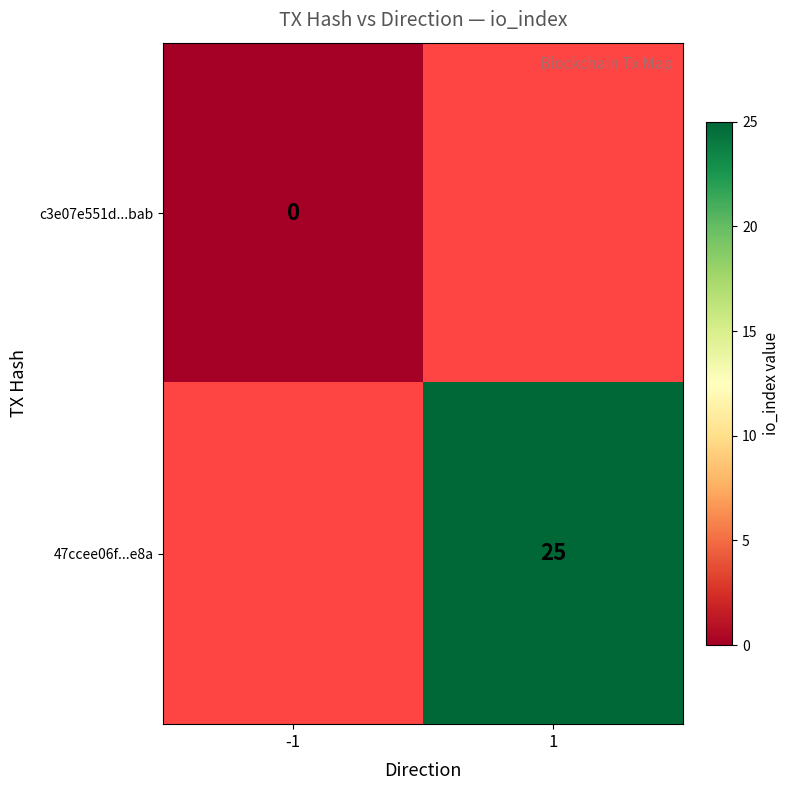

Is it true that 47ccee06f...e8a equals 12.2 at 1?

False